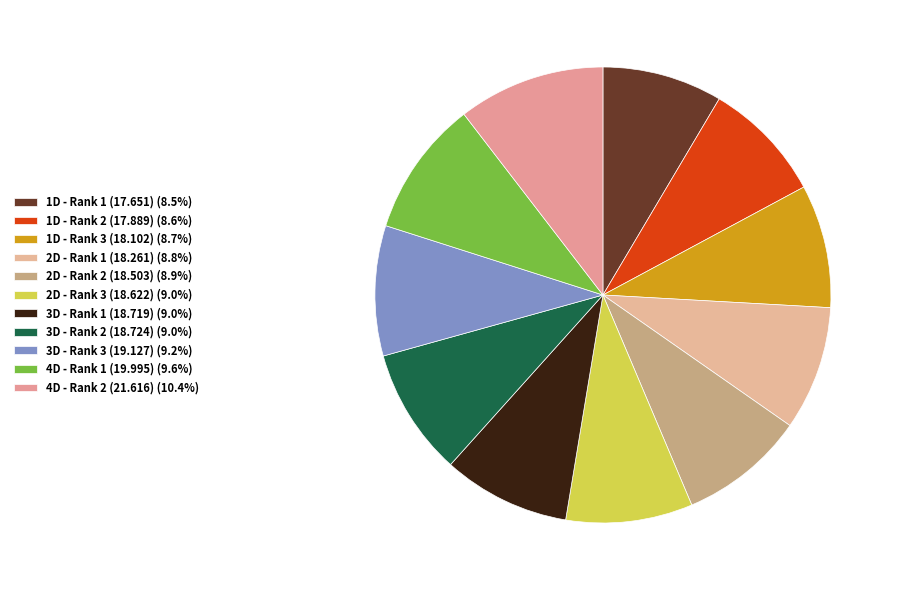

Count the number of slices in the pie.

11